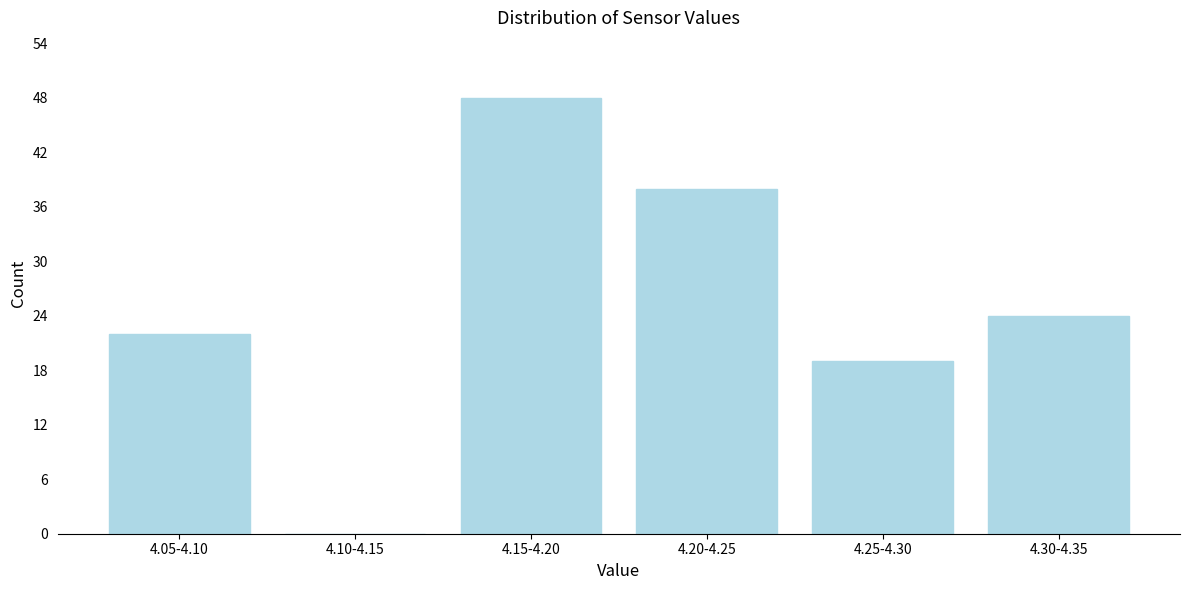

Reading left to right, list all the values displayed in this chart.

4.05-4.10=22	4.10-4.15=0	4.15-4.20=48	4.20-4.25=38	4.25-4.30=19	4.30-4.35=24